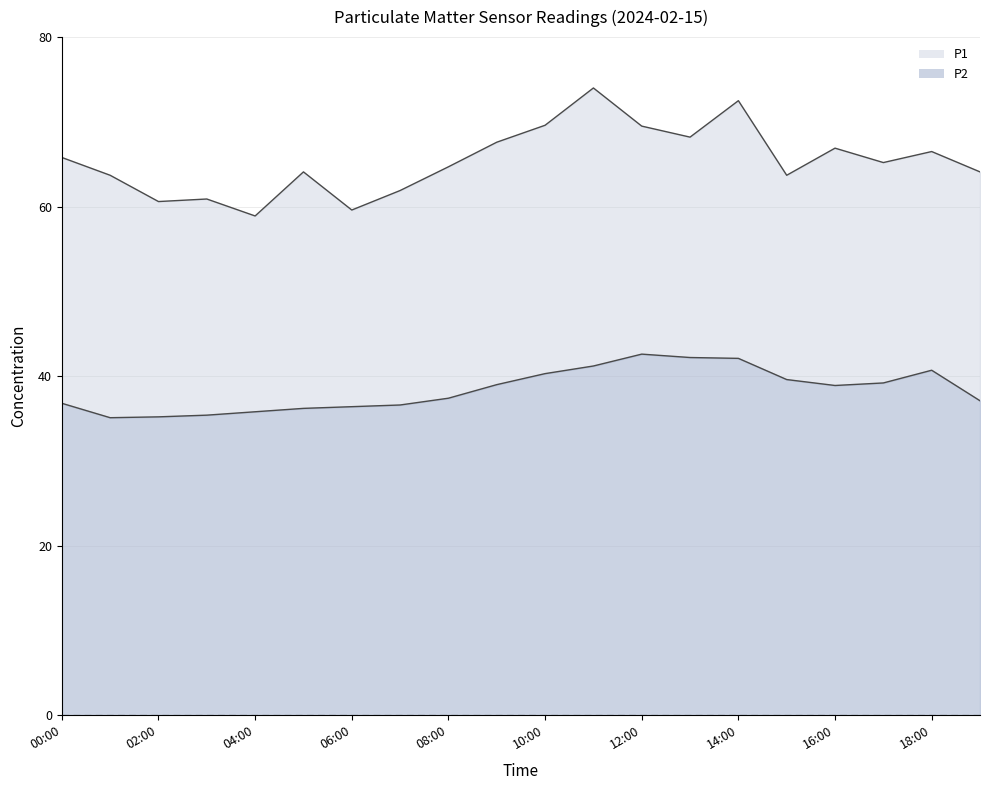

What is the minimum value shown in the chart?

35.1